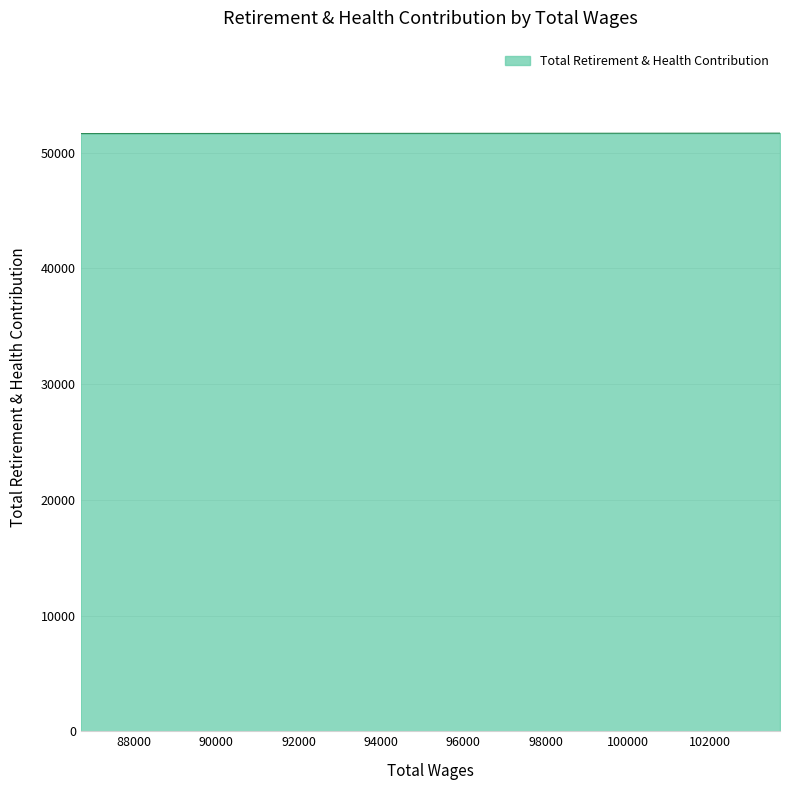

What is the difference between the values at 103685.0 and 86707.0?

35